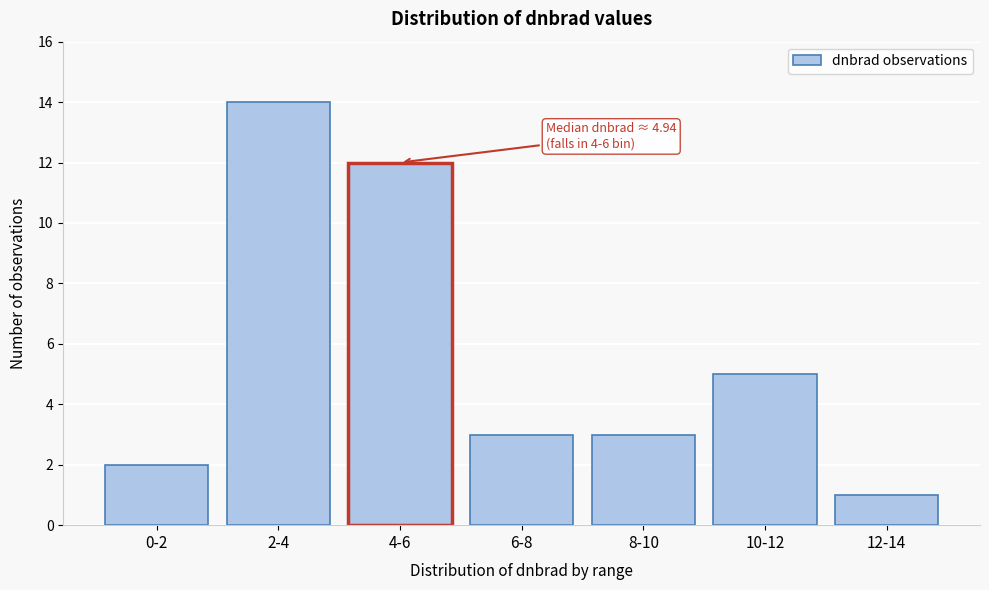

Reading left to right, what are all the values shown in this chart?

2	14	12	3	3	5	1